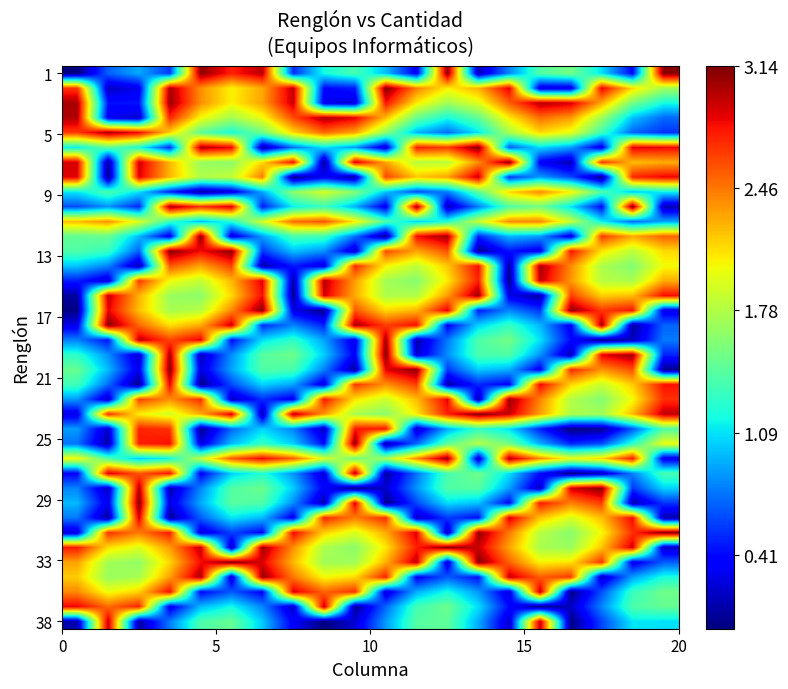

What is the maximum value shown in the chart?

3.1